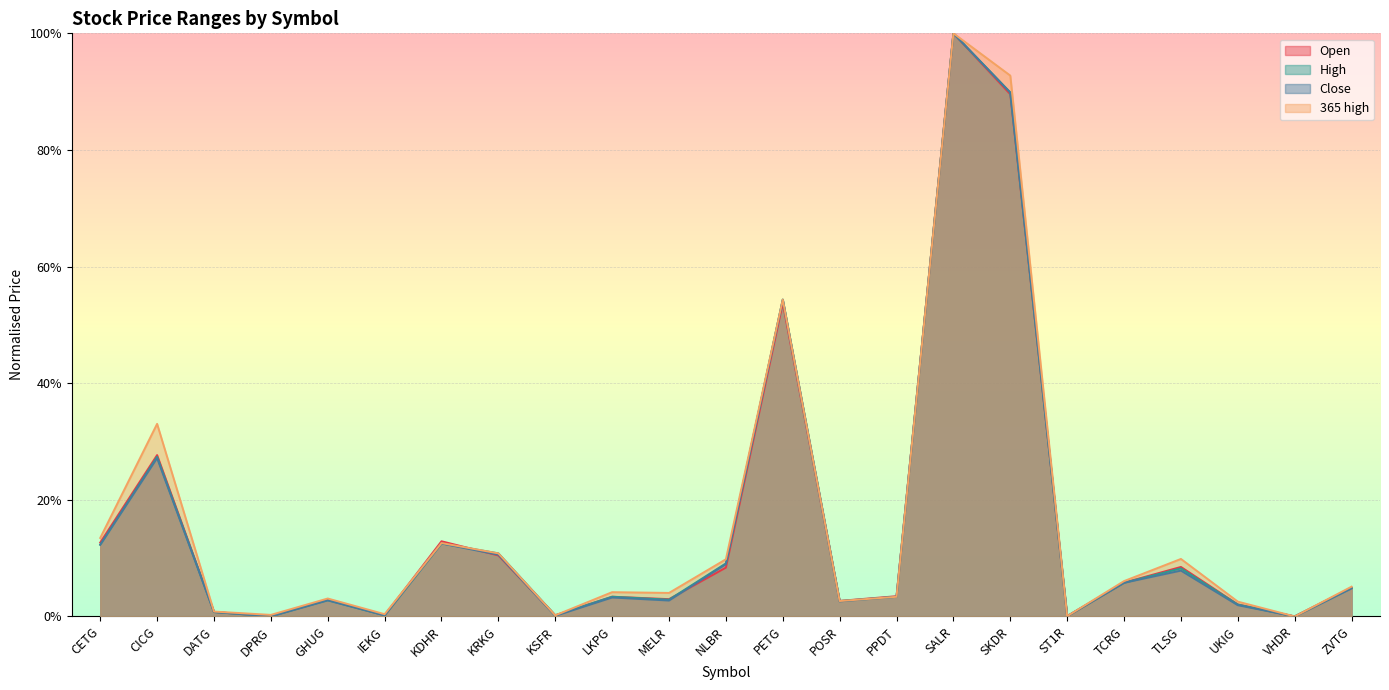

At which category is the sum across all series the highest?

SALR